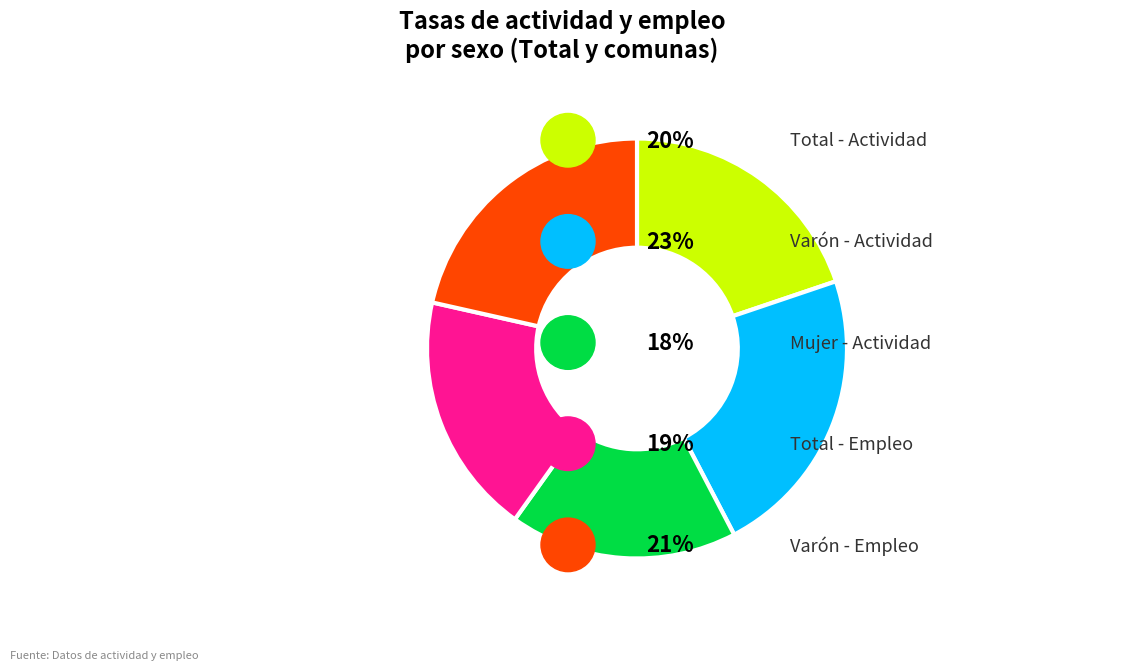

Is there a majority slice in this chart?

No